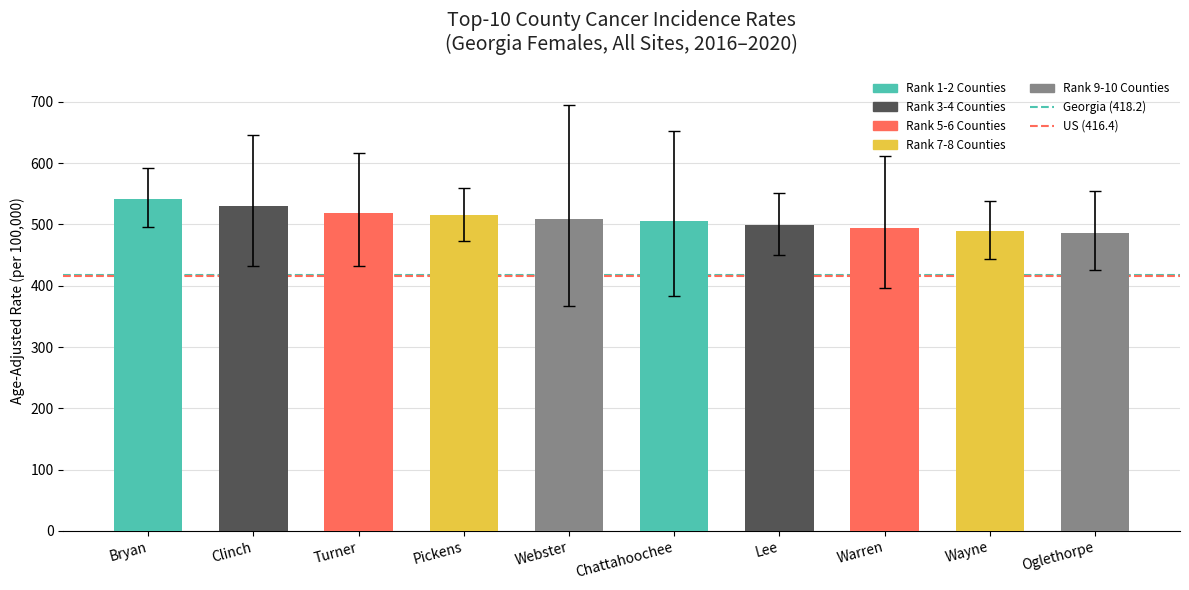

What is the value of the 6th bar from the left?

505.5